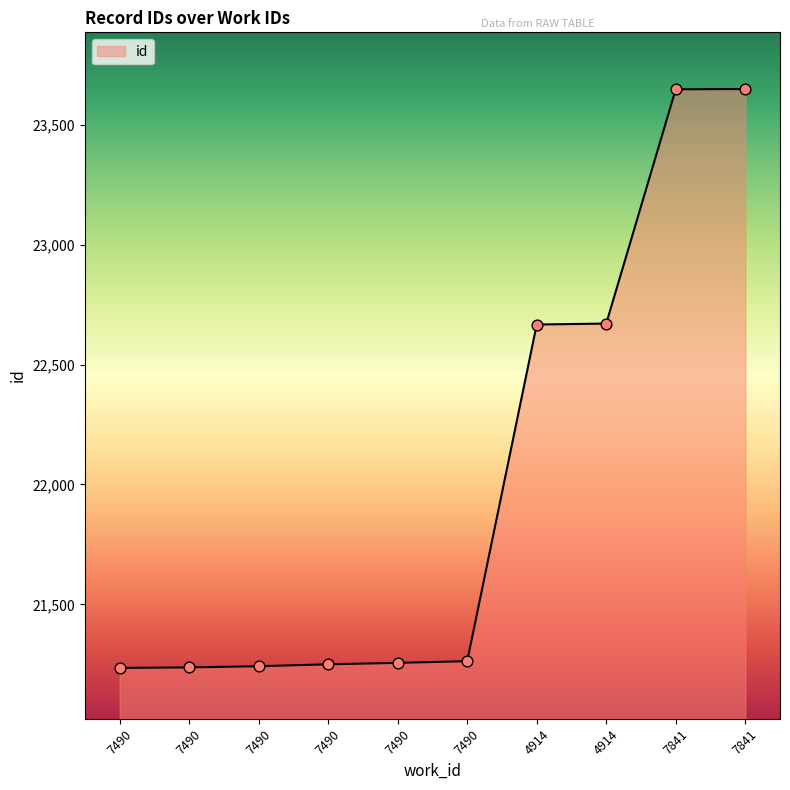

Approximately how many times larger is the value at 4914 compared to 7490?

1.1